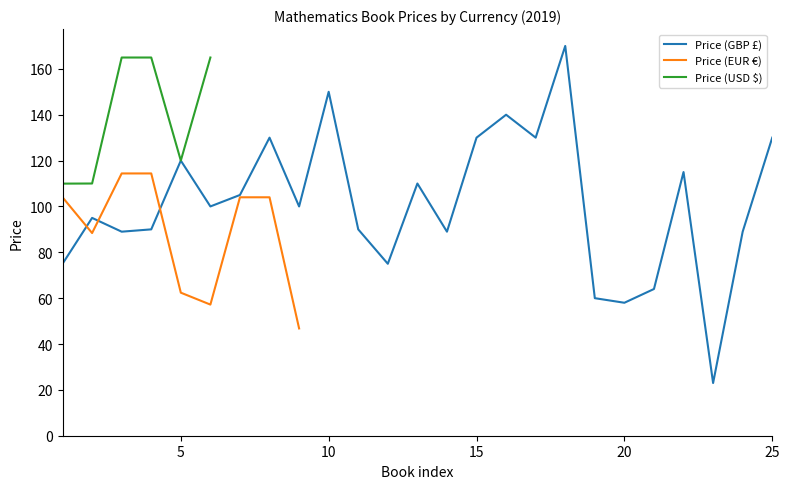

What is the minimum value for Price (GBP £)?

23.0